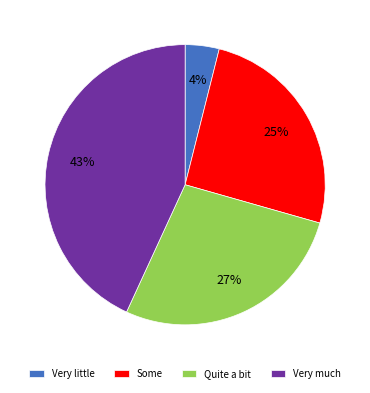

Which slice is the largest?

Very much